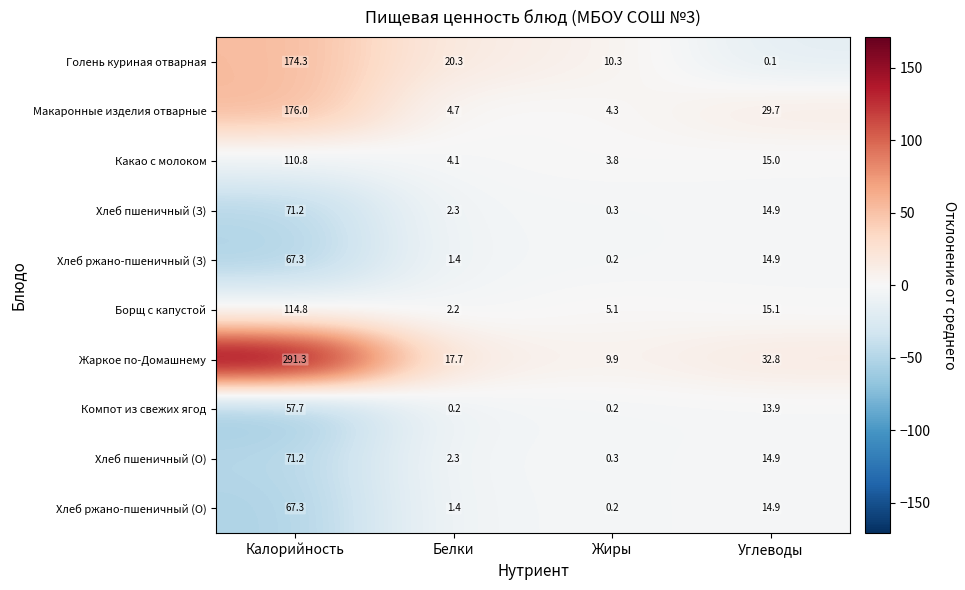

What is the sum of the Хлеб ржано-пшеничный (З) values at Калорийность and Углеводы?

82.2